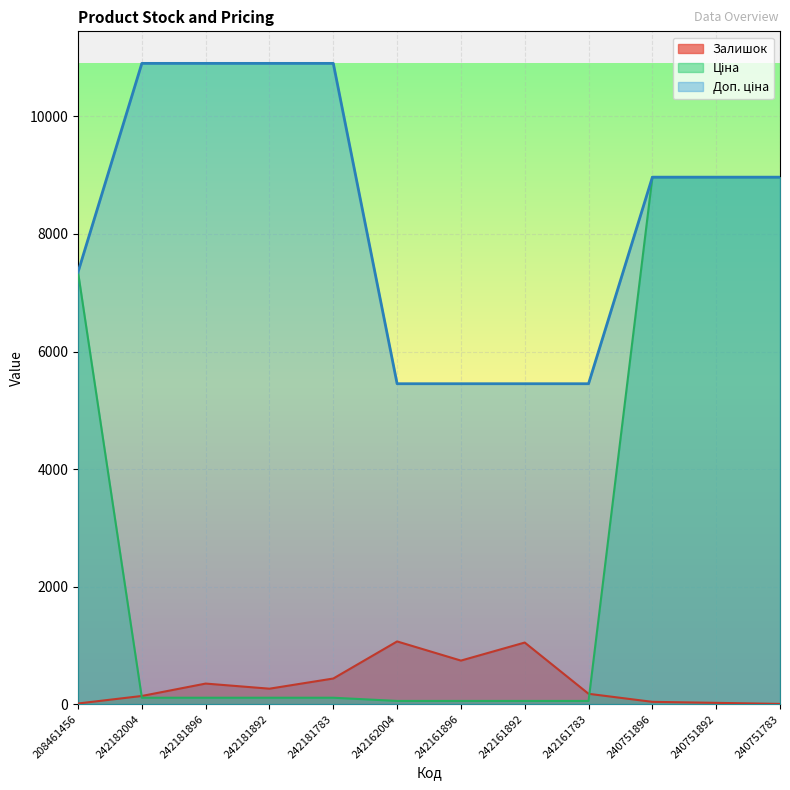

Is the value of Ціна at 242181896 greater than the value of Залишок at 242161783?

No